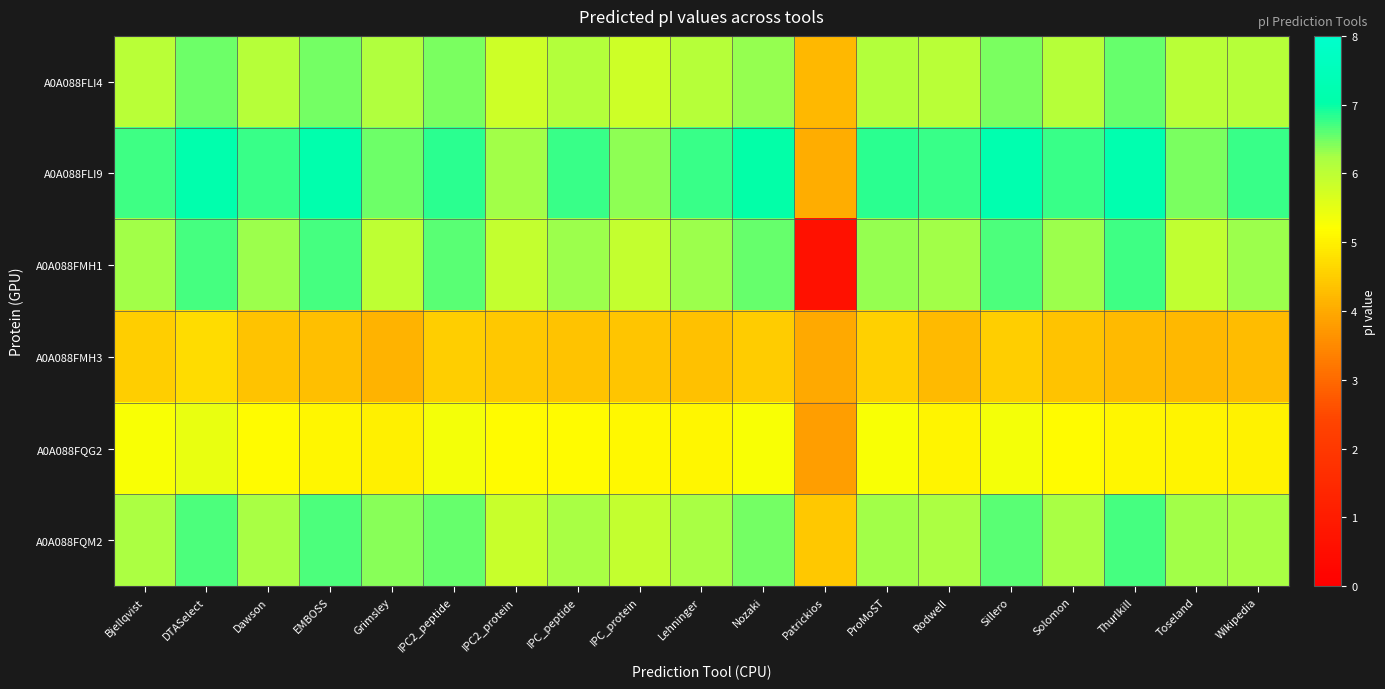

Reading left to right, extract all data points from this chart.

A0A088FLI4: Bjellqvist=6.1	DTASelect=6.5	Dawson=6.1	EMBOSS=6.5	Grimsley=6.1	IPC2_peptide=6.5	IPC2_protein=5.8	IPC_peptide=6.1	IPC_protein=5.8	Lehninger=6.1	Nozaki=6.3	Patrickios=4.2	ProMoST=6.1	Rodwell=6.1	Sillero=6.4	Solomon=6.1	Thurlkill=6.5	Toseland=6.1	Wikipedia=6.1
A0A088FLI9: Bjellqvist=6.7	DTASelect=7.1	Dawson=6.8	EMBOSS=7.1	Grimsley=6.5	IPC2_peptide=6.8	IPC2_protein=6.3	IPC_peptide=6.8	IPC_protein=6.4	Lehninger=6.8	Nozaki=7.0	Patrickios=4.0	ProMoST=6.8	Rodwell=6.8	Sillero=7.2	Solomon=6.8	Thurlkill=7.2	Toseland=6.4	Wikipedia=6.8
A0A088FMH1: Bjellqvist=6.3	DTASelect=6.7	Dawson=6.3	EMBOSS=6.7	Grimsley=6.0	IPC2_peptide=6.6	IPC2_protein=5.9	IPC_peptide=6.3	IPC_protein=5.9	Lehninger=6.3	Nozaki=6.6	Patrickios=0.6	ProMoST=6.3	Rodwell=6.3	Sillero=6.7	Solomon=6.3	Thurlkill=6.7	Toseland=6.0	Wikipedia=6.3
A0A088FMH3: Bjellqvist=4.5	DTASelect=4.7	Dawson=4.4	EMBOSS=4.3	Grimsley=4.1	IPC2_peptide=4.5	IPC2_protein=4.4	IPC_peptide=4.4	IPC_protein=4.4	Lehninger=4.3	Nozaki=4.5	Patrickios=4.0	ProMoST=4.5	Rodwell=4.2	Sillero=4.5	Solomon=4.4	Thurlkill=4.2	Toseland=4.2	Wikipedia=4.3
A0A088FQG2: Bjellqvist=5.3	DTASelect=5.4	Dawson=5.1	EMBOSS=5.1	Grimsley=5.0	IPC2_peptide=5.3	IPC2_protein=5.1	IPC_peptide=5.1	IPC_protein=5.1	Lehninger=5.1	Nozaki=5.3	Patrickios=3.8	ProMoST=5.3	Rodwell=5.0	Sillero=5.3	Solomon=5.1	Thurlkill=5.1	Toseland=5.1	Wikipedia=5.0
A0A088FQM2: Bjellqvist=6.2	DTASelect=6.7	Dawson=6.2	EMBOSS=6.7	Grimsley=6.4	IPC2_peptide=6.5	IPC2_protein=5.9	IPC_peptide=6.2	IPC_protein=5.9	Lehninger=6.2	Nozaki=6.5	Patrickios=4.4	ProMoST=6.3	Rodwell=6.2	Sillero=6.6	Solomon=6.2	Thurlkill=6.7	Toseland=6.3	Wikipedia=6.2